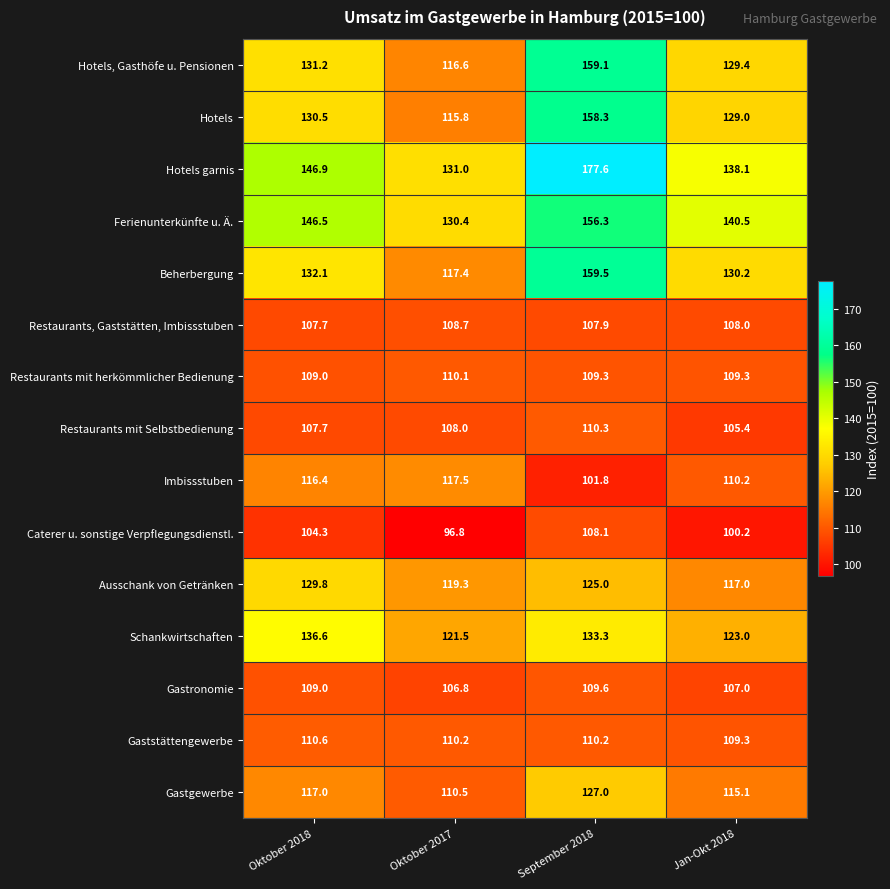

What is the spread (max minus min) of values at Oktober 2017?

34.2